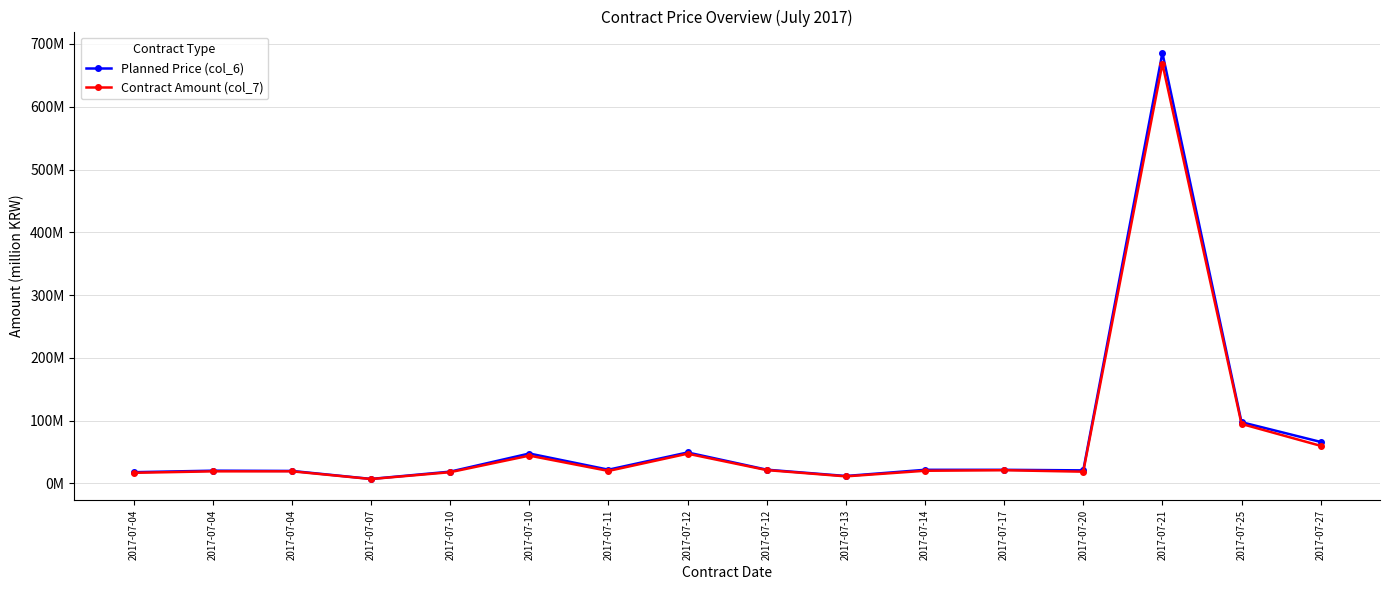

Which has a higher value, 2017-07-17 or 2017-07-04?

2017-07-17